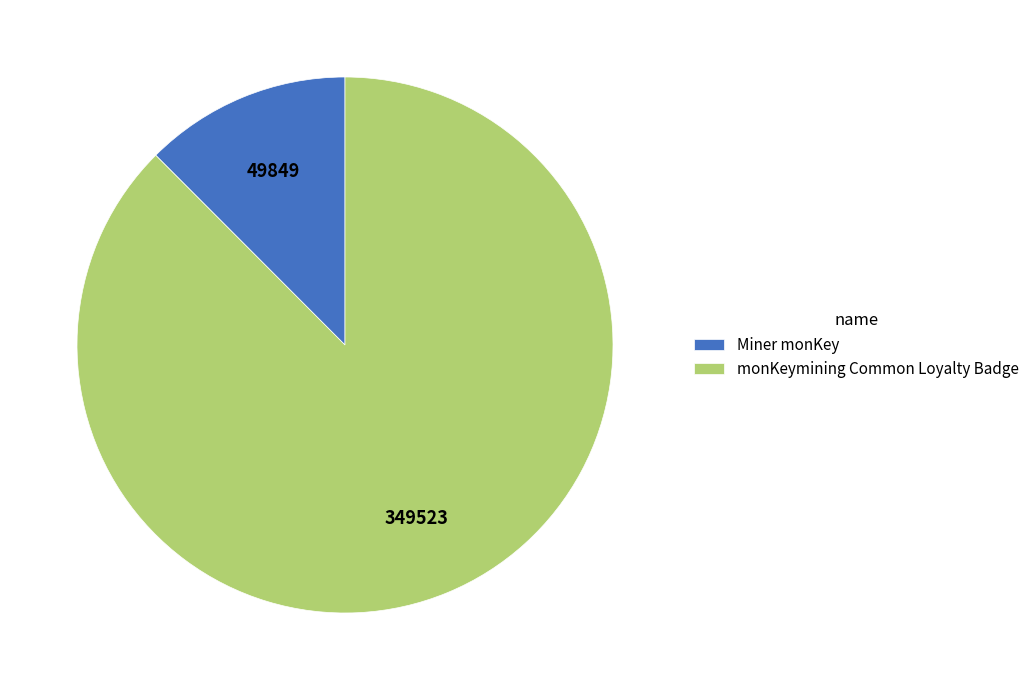

What is the largest slice in the pie chart?

monKeymining Common Loyalty Badge